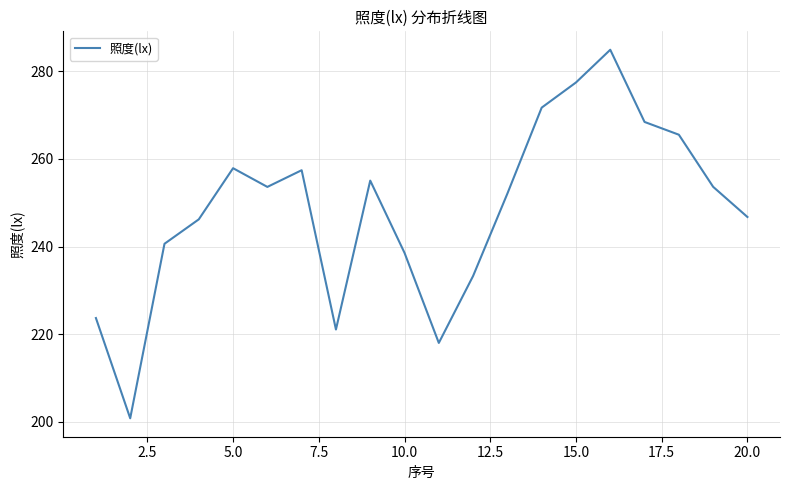

How many lines are shown in the chart?

1